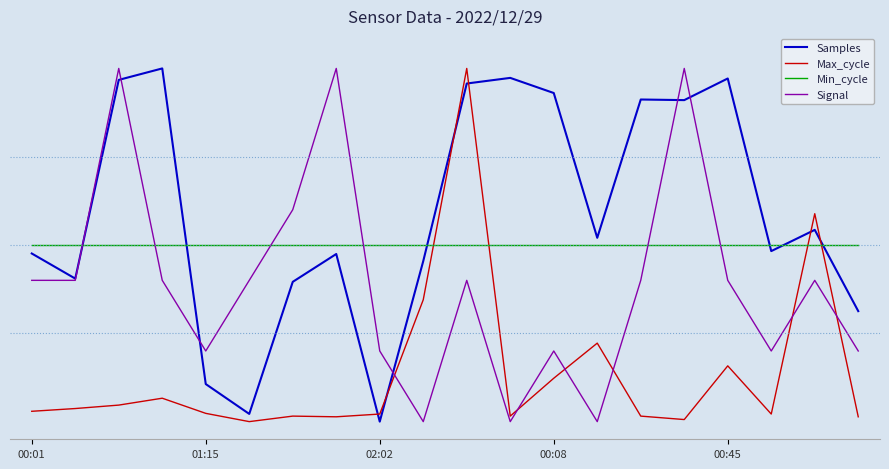

What is the label of the 5th point from the right?

15